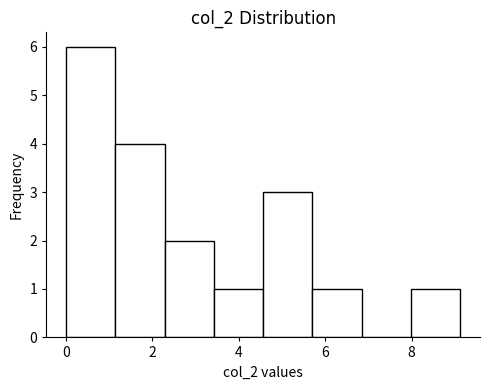

Reading left to right, transcribe this chart: for each bar, give the range it covers on the x-axis and its height. Neither the bar edges nor the heights are printed on the chart, so give them approximately, as read against the axes.

0.0 to 1.2: 6
1.2 to 2.2: 4
2.2 to 3.4: 2
3.4 to 4.6: 1
4.6 to 5.8: 3
5.8 to 6.8: 1
6.8 to 8.0: 0
8.0 to 9.2: 1